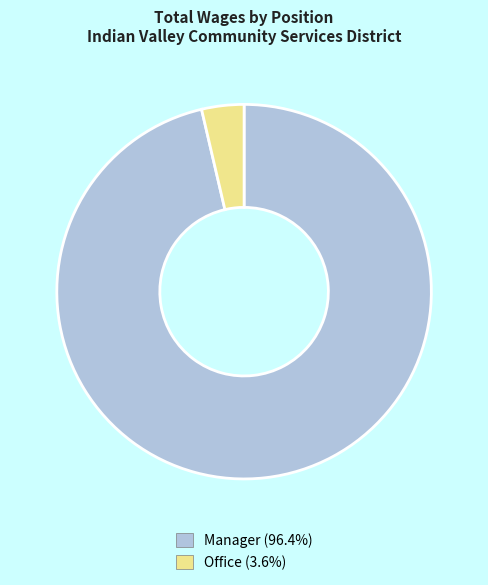

Which slice is the largest?

Manager